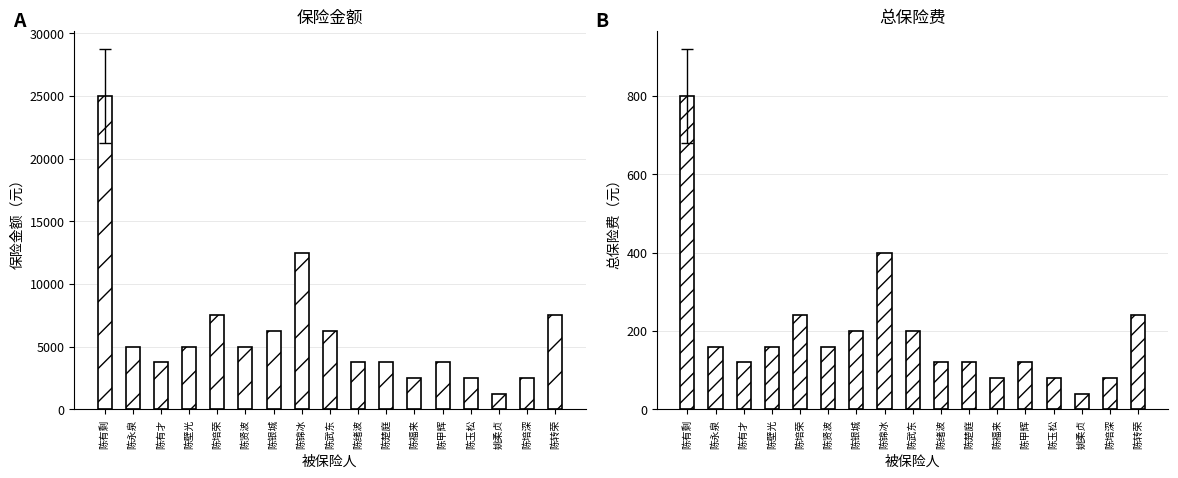

What value does the 保险金额 series have at 陈培深, to the nearest 10?

2500